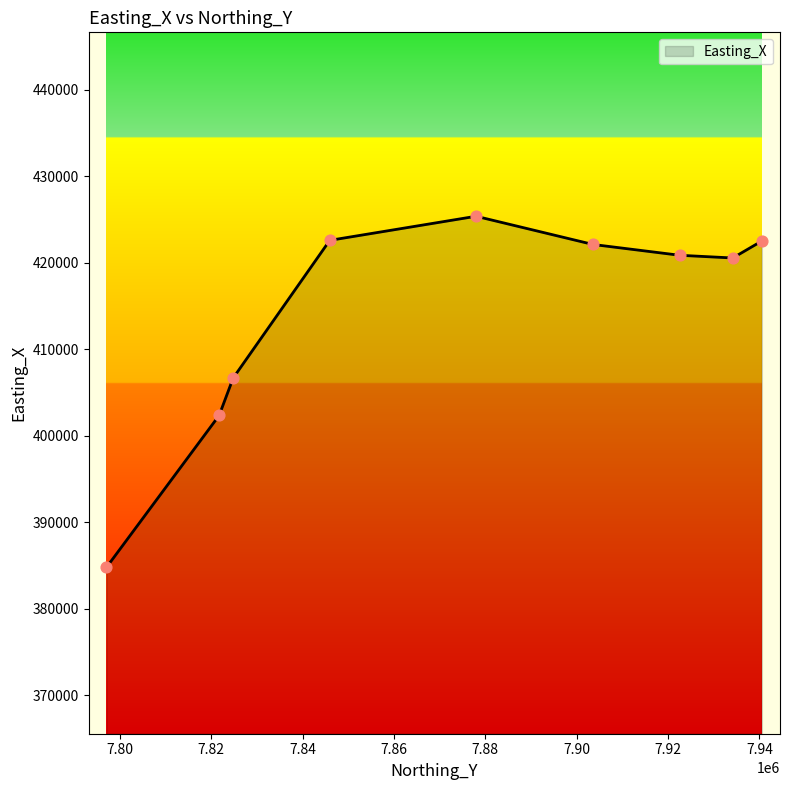

What is the maximum value shown in the chart?

425385